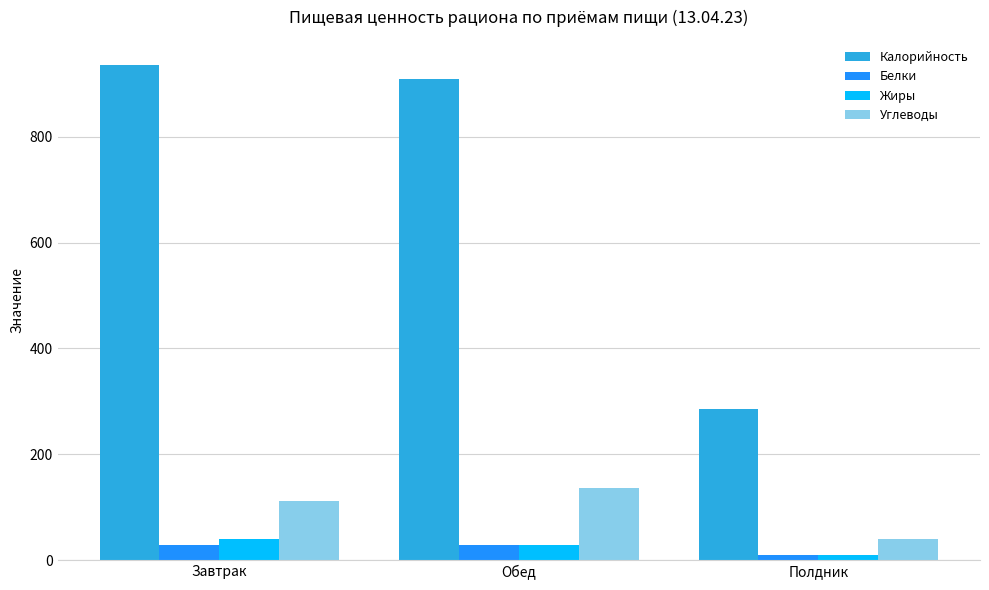

Which category has the highest value in the Углеводы series?

Обед